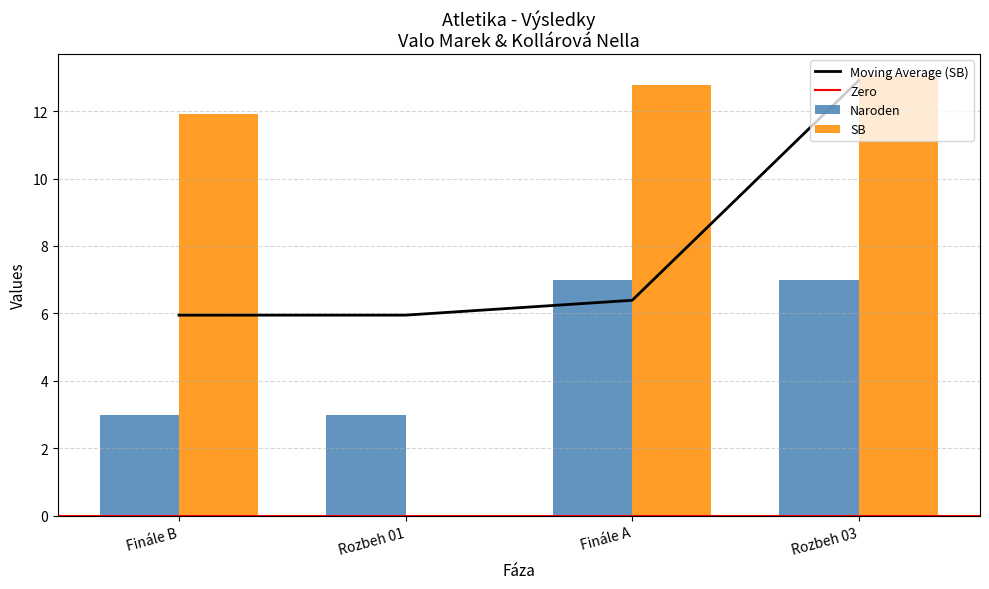

What is the approximate value of Naroden at Rozbeh 01?

3.0